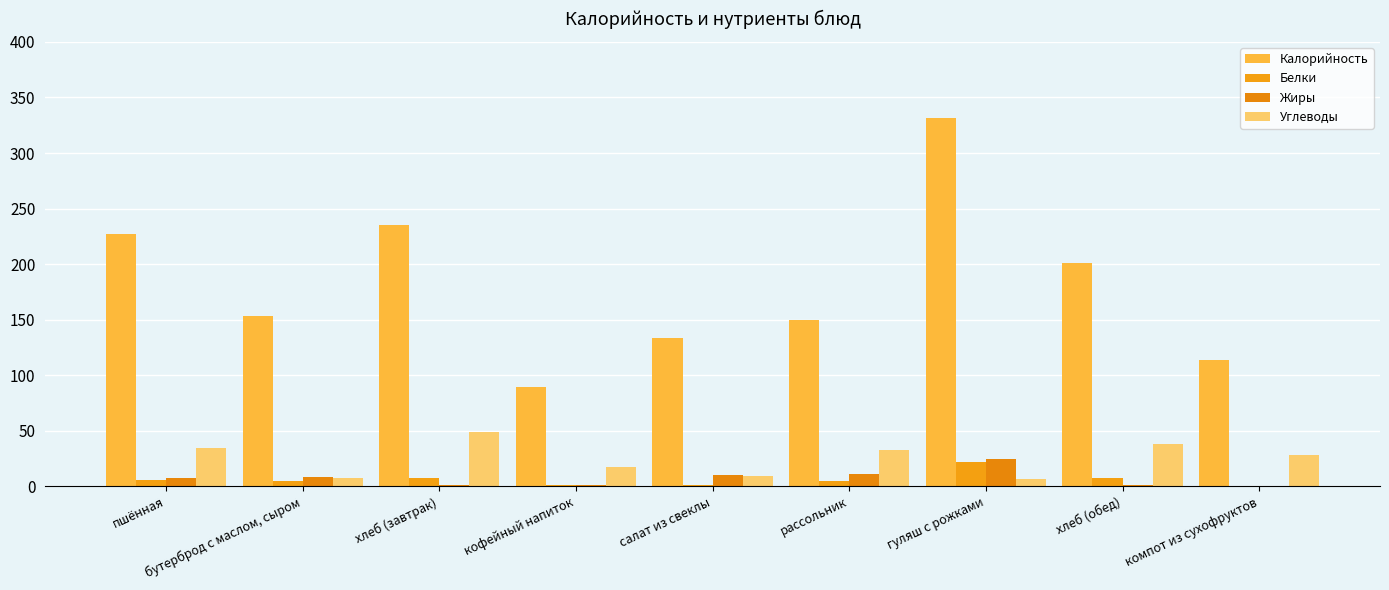

What is the difference between the maximum and minimum values in the Калорийность series?

242.2